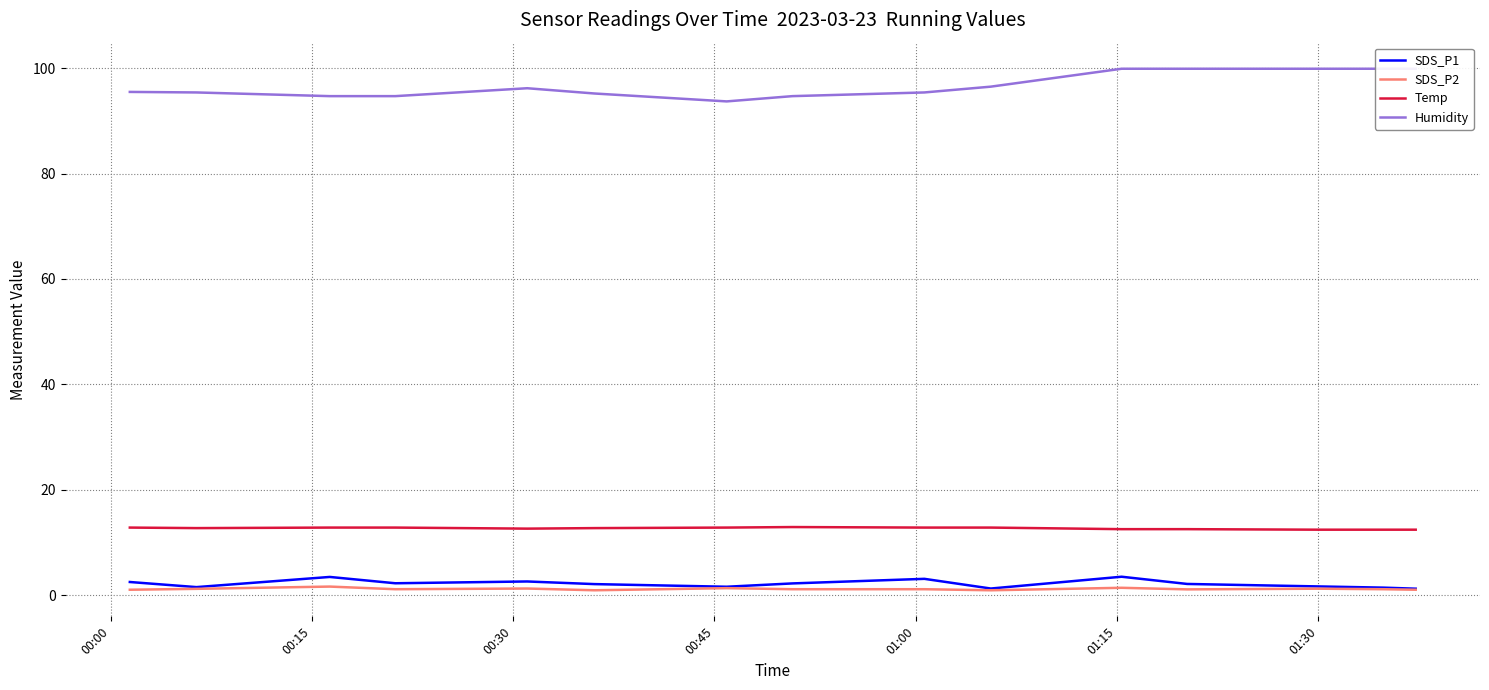

How many data points in SDS_P2 are less than 1?

2